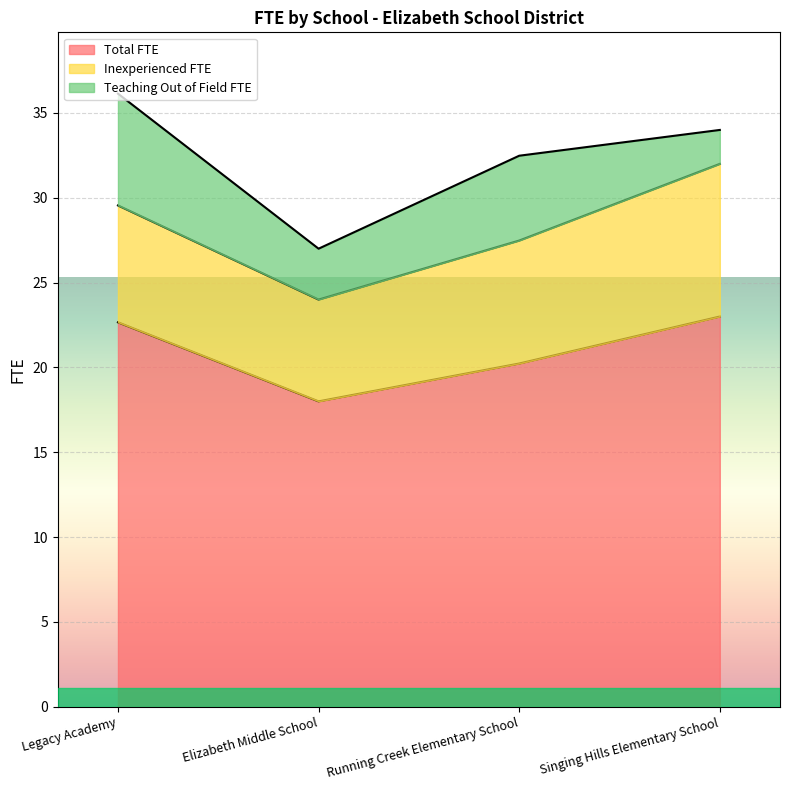

Count the Teaching Out of Field FTE values in the range 3 to 6.

2